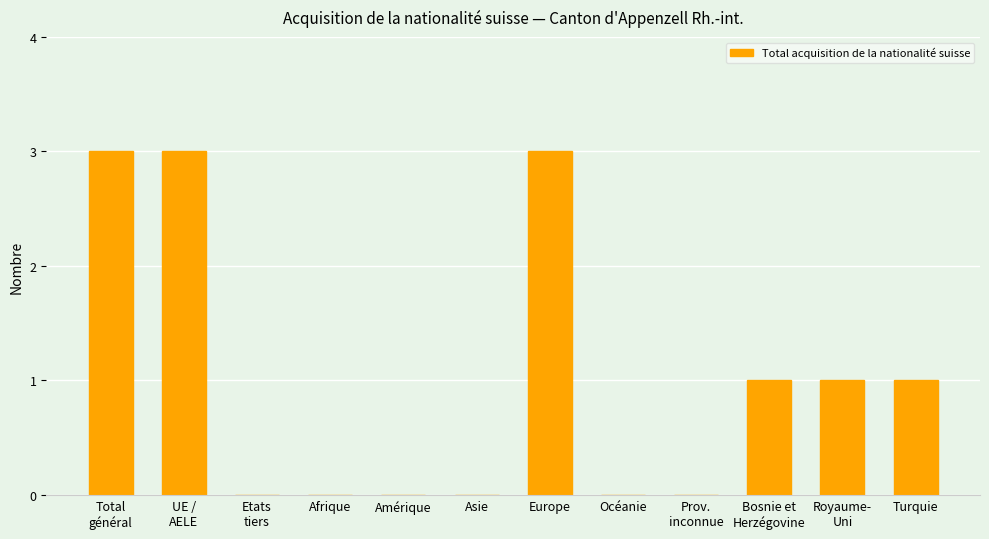

Reading left to right, what are all the values shown in this chart?

Total
général=3	UE /
AELE=3	Etats
tiers=0	Afrique=0	Amérique=0	Asie=0	Europe=3	Océanie=0	Prov.
inconnue=0	Bosnie et
Herzégovine=1	Royaume-
Uni=1	Turquie=1